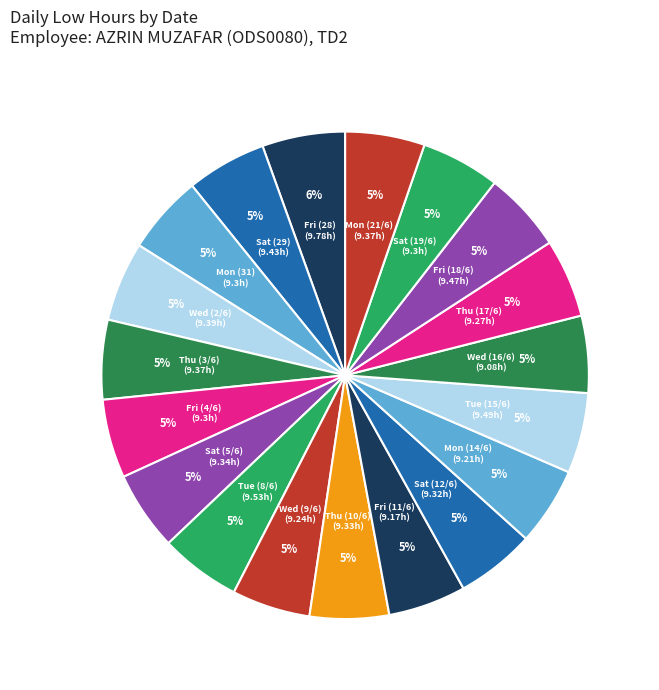

How many segments does this pie chart have?

19